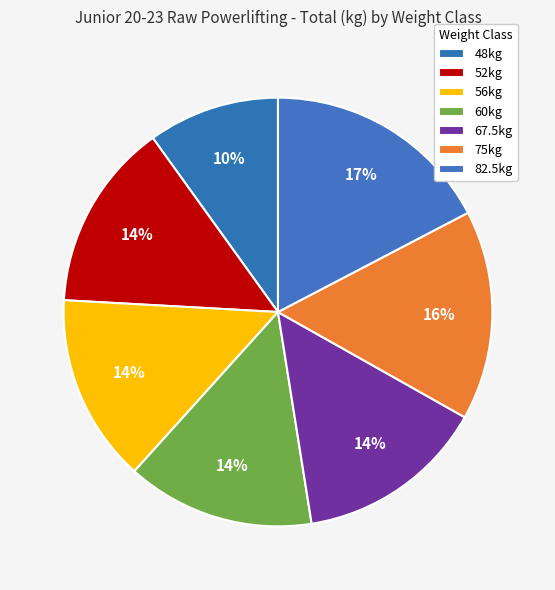

Does any single category account for the majority?

No